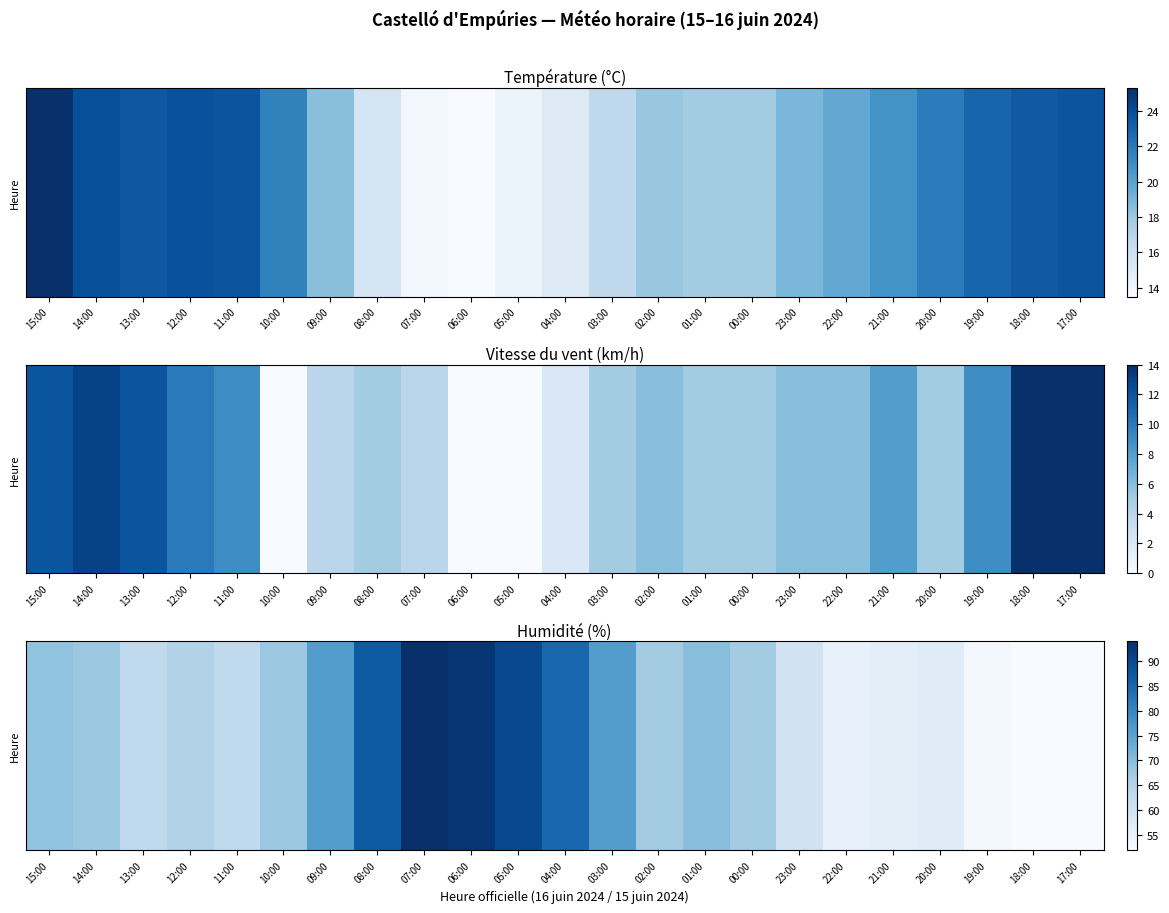

Between 21:00 and 19:00, which is larger?

21:00